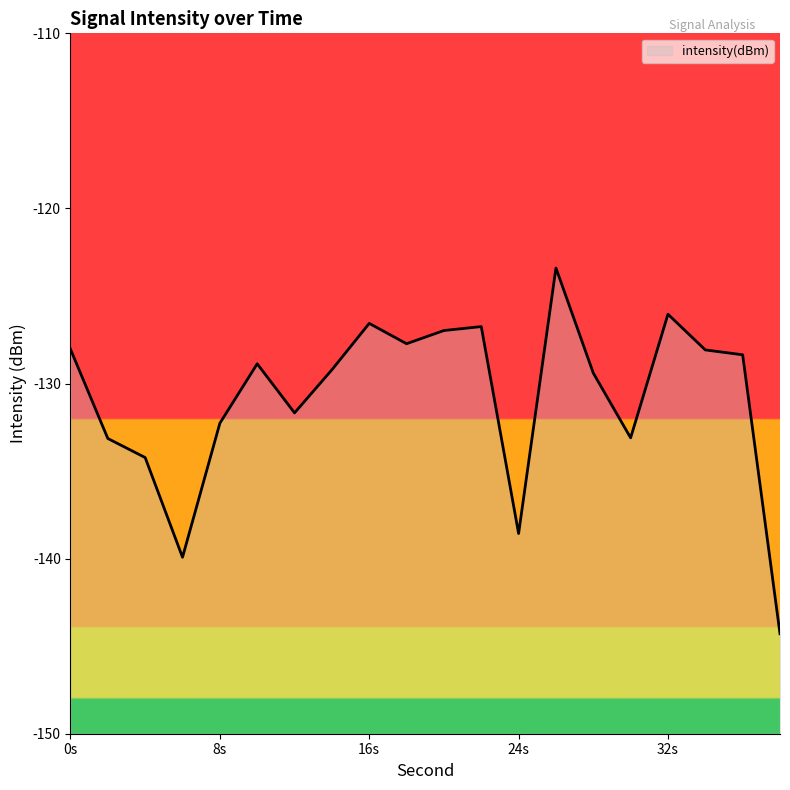

Read the value at 16s.

-126.6